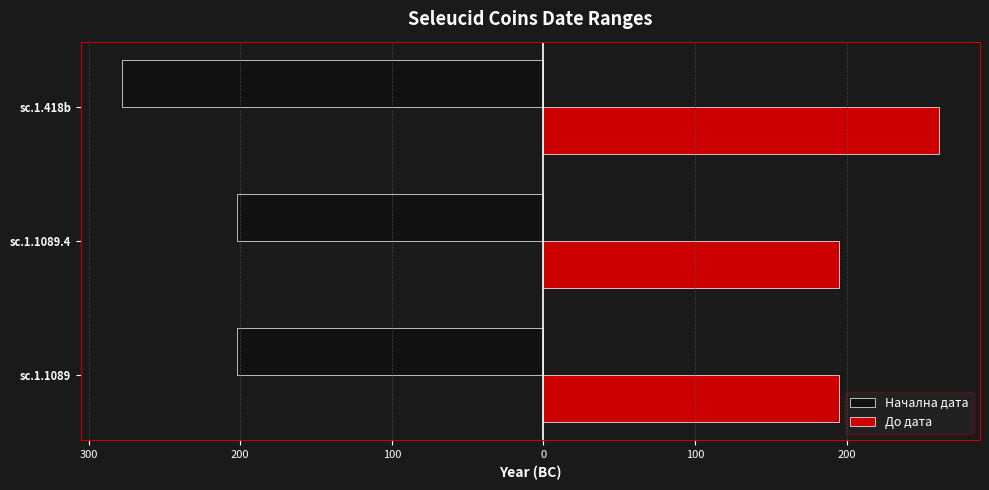

What is the value of the Начална дата bar at the 1st from the left?

-202